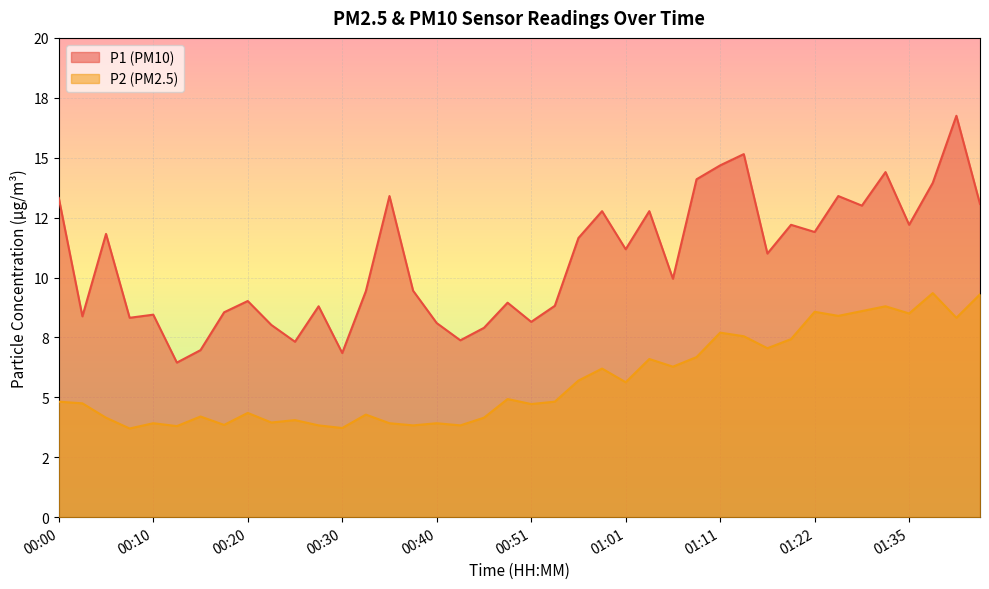

At how many categories does at least one series exceed 8?

34